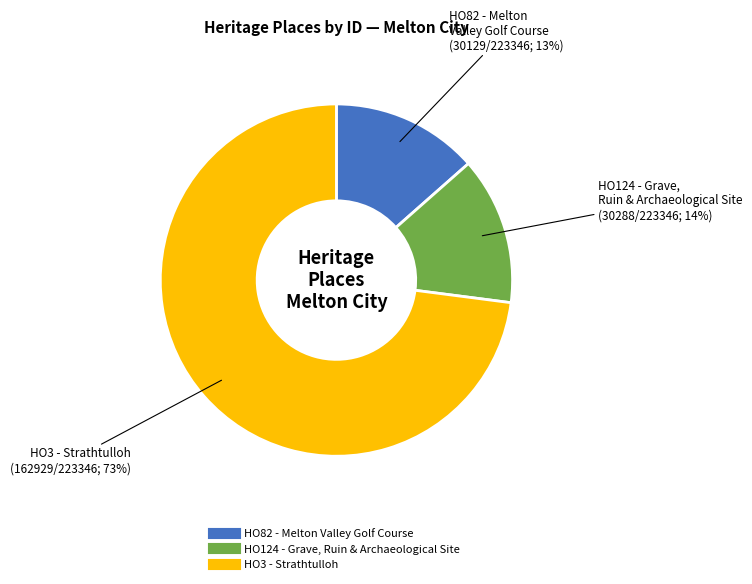

Which category accounts for the majority?

HO3 - Strathtulloh